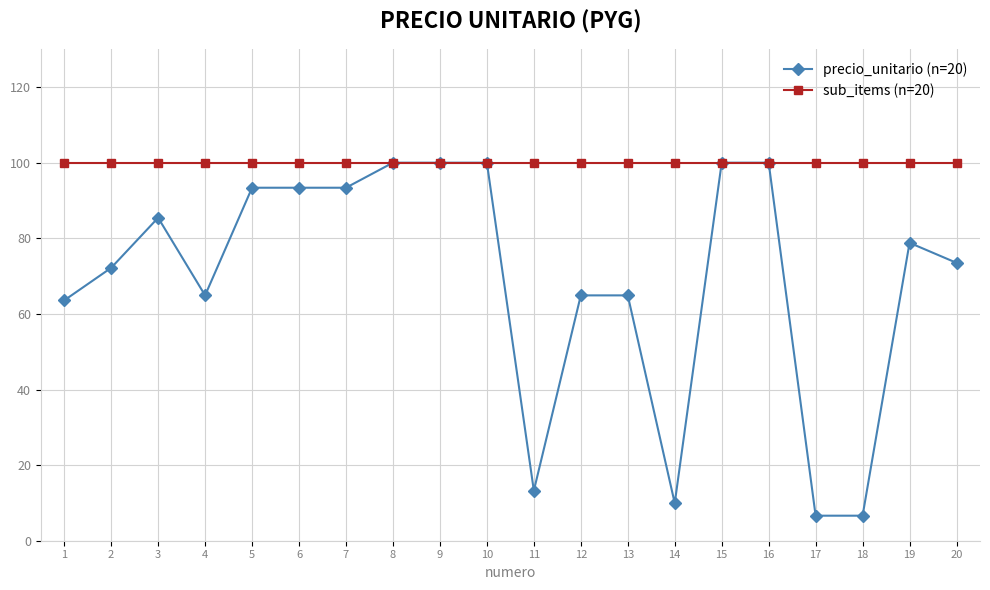

What is the value of the precio_unitario (n=20) point at the 16th from the left?

100.0